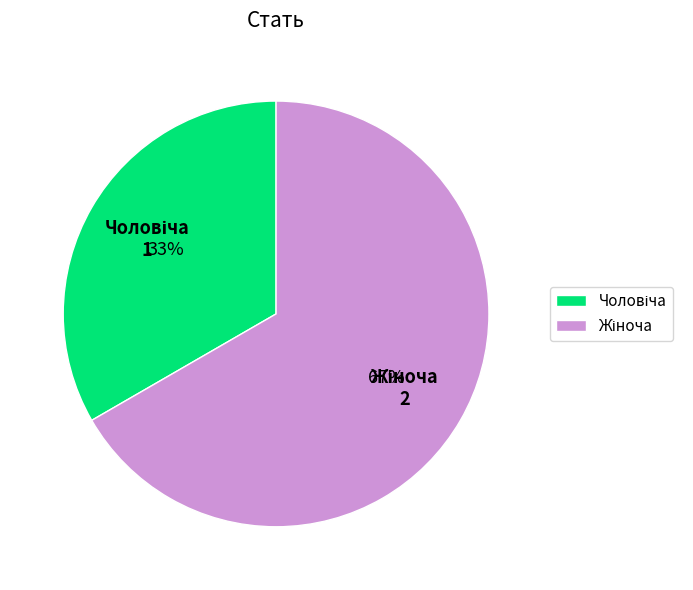

Is there a majority slice in this chart?

Yes